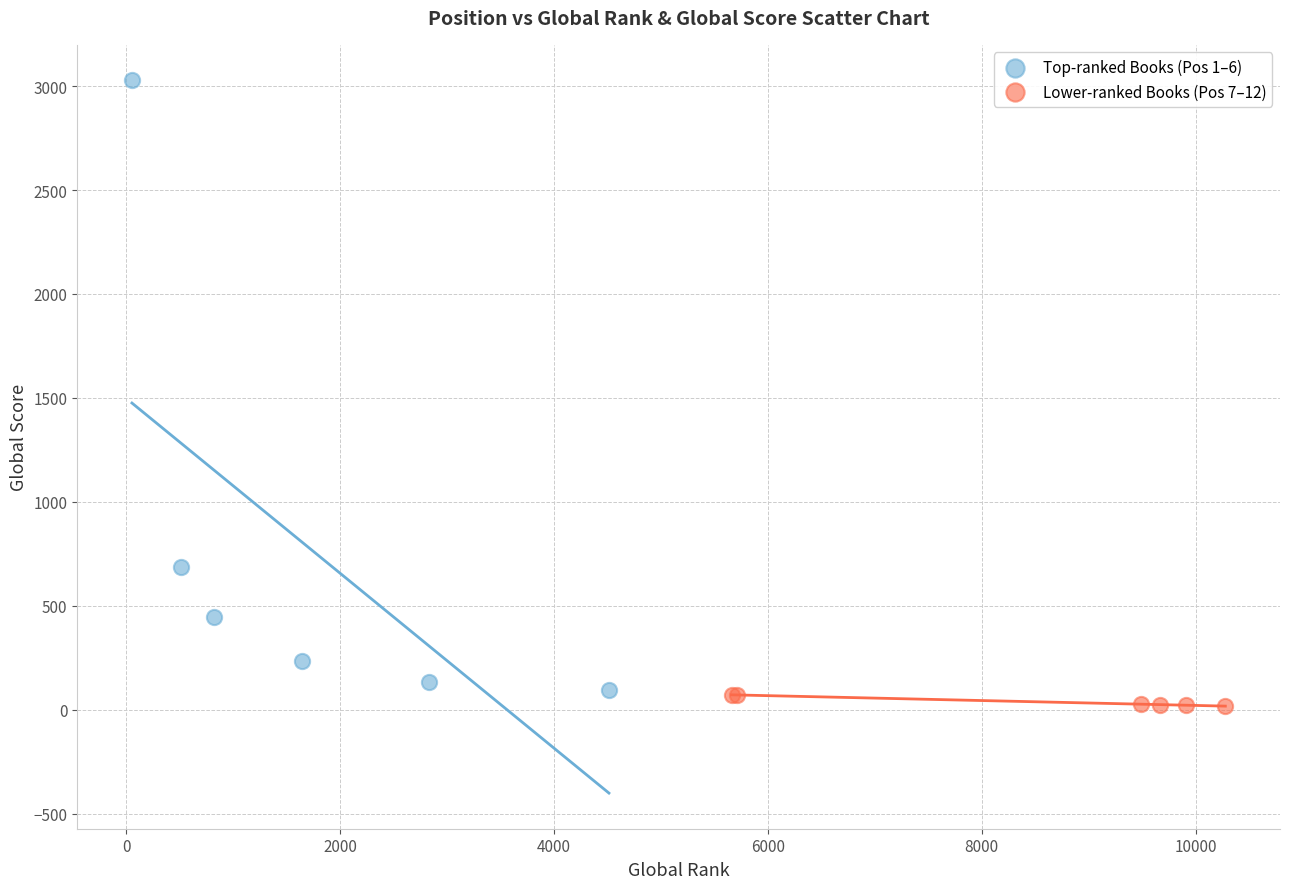

Which series contains the highest Y value?

Top-ranked Books (Pos 1–6)